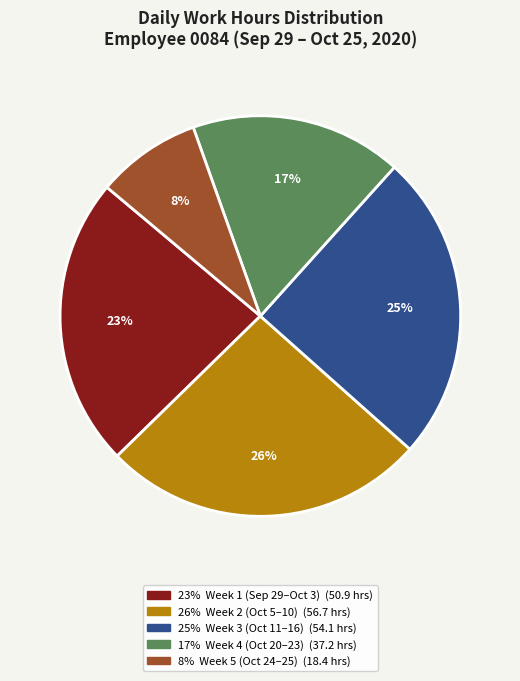

To the nearest percent, what is the difference between the largest and smallest slice percentages?

18%